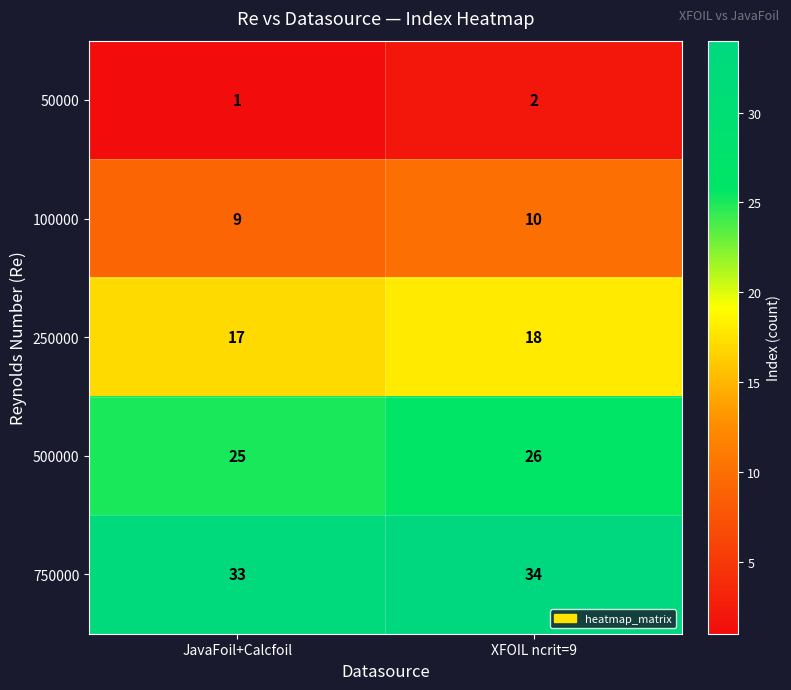

What is the spread (max minus min) of values at JavaFoil+Calcfoil?

32